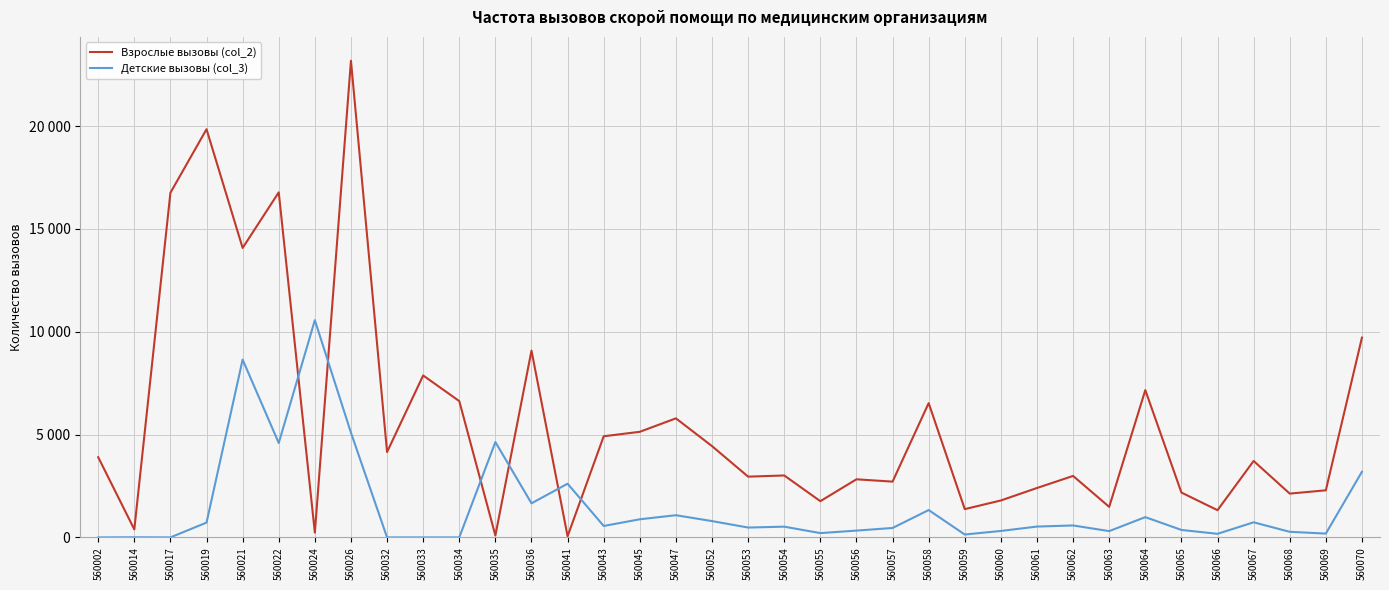

At which label is Детские вызовы (col_3) closest to 5281?

560026